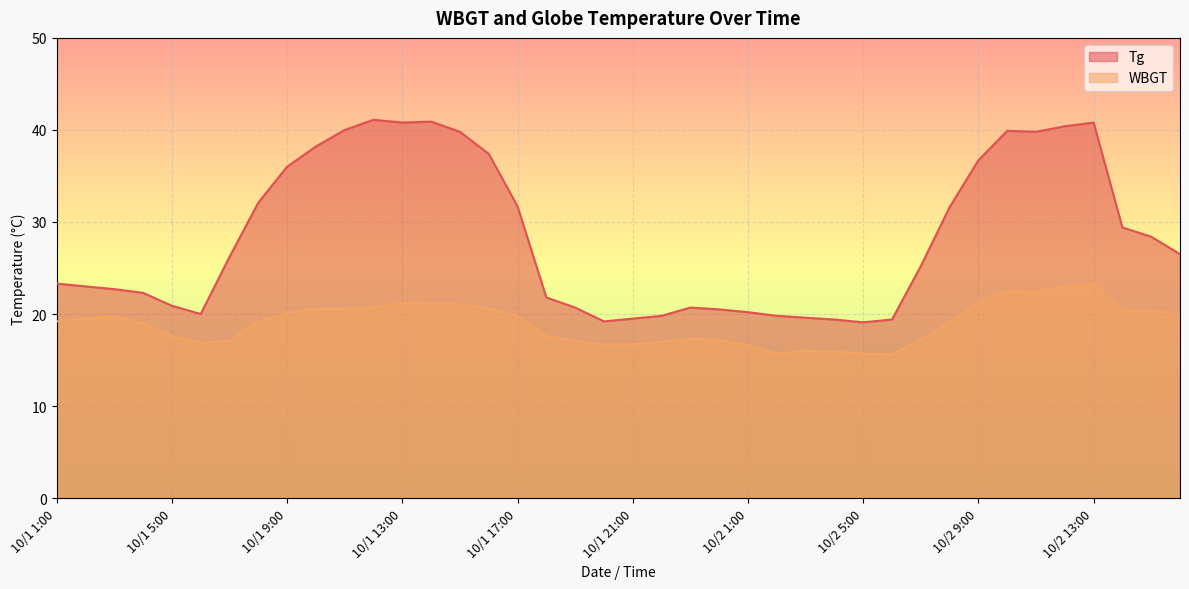

Reading left to right, what are all the values shown in this chart?

Tg: 10/1 1:00=23.3	10/1 2:00=23.0	10/1 3:00=22.7	10/1 4:00=22.3	10/1 5:00=20.9	10/1 6:00=20.0	10/1 7:00=26.2	10/1 8:00=32.1	10/1 9:00=36.0	10/1 10:00=38.2	10/1 11:00=40.0	10/1 12:00=41.1	10/1 13:00=40.8	10/1 14:00=40.9	10/1 15:00=39.8	10/1 16:00=37.4	10/1 17:00=31.7	10/1 18:00=21.8	10/1 19:00=20.7	10/1 20:00=19.2	10/1 21:00=19.5	10/1 22:00=19.8	10/1 23:00=20.7	10/1 24:00=20.5	10/2 1:00=20.2	10/2 2:00=19.8	10/2 3:00=19.6	10/2 4:00=19.4	10/2 5:00=19.1	10/2 6:00=19.4	10/2 7:00=25.2	10/2 8:00=31.6	10/2 9:00=36.7	10/2 10:00=39.9	10/2 11:00=39.8	10/2 12:00=40.4	10/2 13:00=40.8	10/2 14:00=29.4	10/2 15:00=28.4	10/2 16:00=26.5
WBGT: 10/1 1:00=19.2	10/1 2:00=19.5	10/1 3:00=19.8	10/1 4:00=19.0	10/1 5:00=17.6	10/1 6:00=16.9	10/1 7:00=17.1	10/1 8:00=19.2	10/1 9:00=20.1	10/1 10:00=20.6	10/1 11:00=20.6	10/1 12:00=20.7	10/1 13:00=21.2	10/1 14:00=21.1	10/1 15:00=21.1	10/1 16:00=20.6	10/1 17:00=19.8	10/1 18:00=17.6	10/1 19:00=17.1	10/1 20:00=16.7	10/1 21:00=16.7	10/1 22:00=17.0	10/1 23:00=17.3	10/1 24:00=17.2	10/2 1:00=16.6	10/2 2:00=15.7	10/2 3:00=16.0	10/2 4:00=15.9	10/2 5:00=15.7	10/2 6:00=15.6	10/2 7:00=17.2	10/2 8:00=19.1	10/2 9:00=21.3	10/2 10:00=22.5	10/2 11:00=22.4	10/2 12:00=23.0	10/2 13:00=23.3	10/2 14:00=20.4	10/2 15:00=20.4	10/2 16:00=20.0